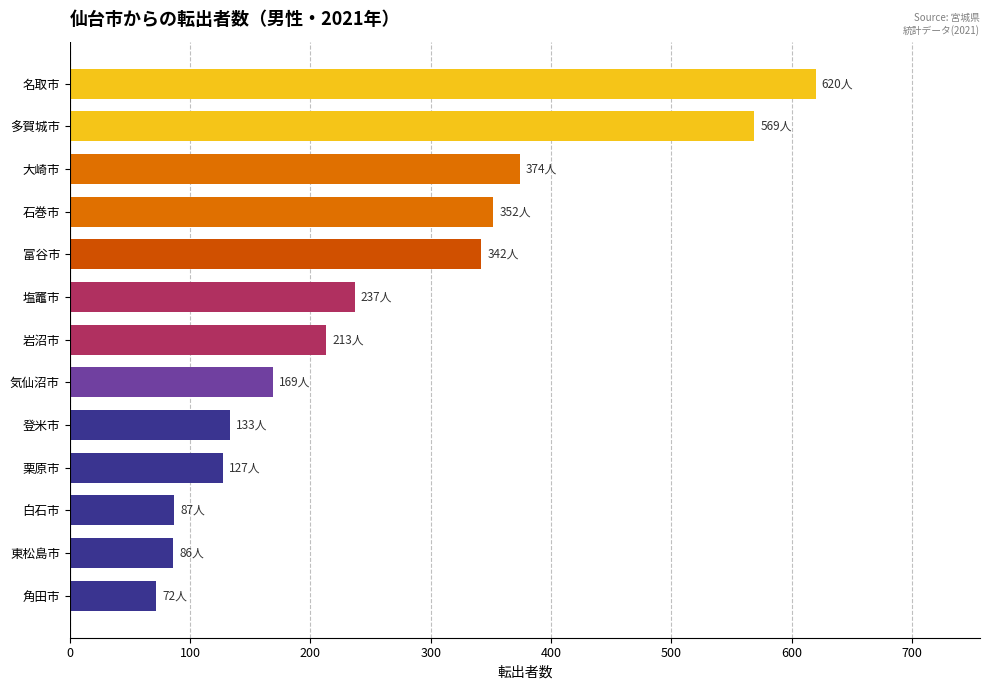

What is the smallest value displayed?

72